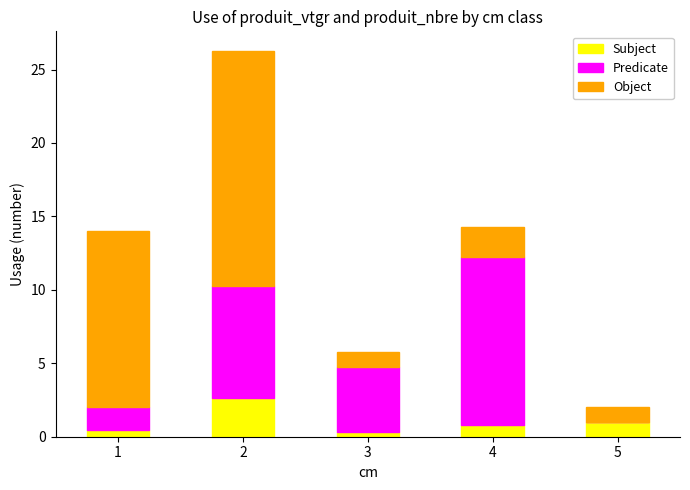

True or false: Subject has a value of 0.4 at 1.

True